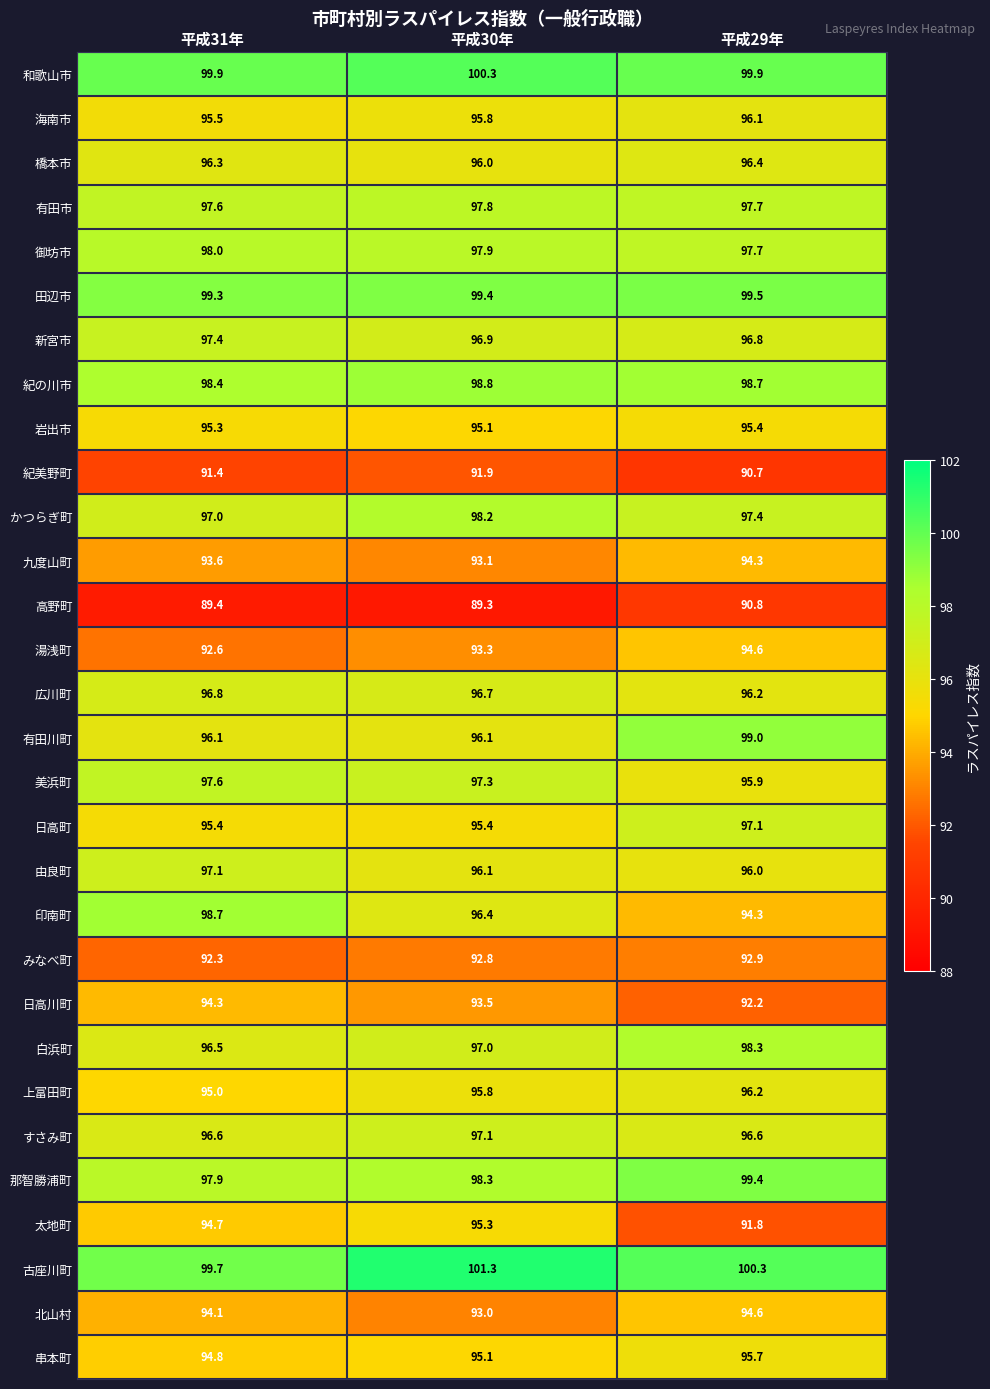

What is the difference between the highest and lowest values at 平成29年?

9.6